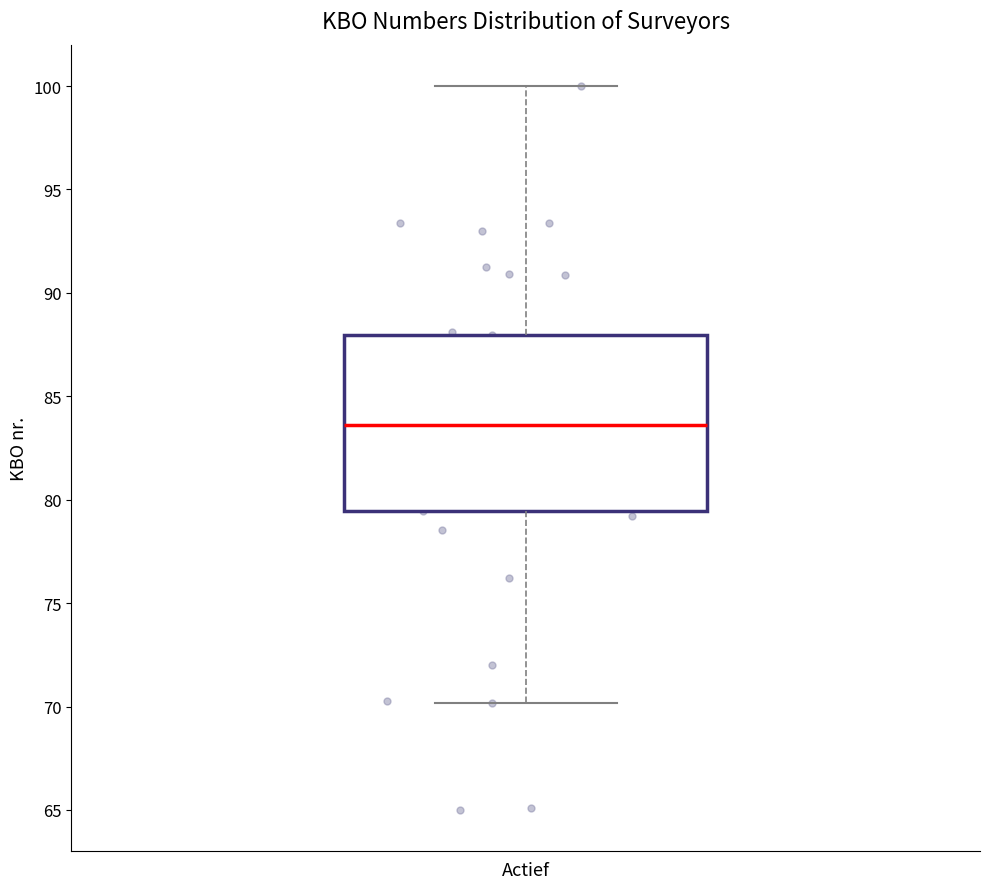

Read this box plot against the y-axis: the position of the median line, the range covered by the box, and the ends of both whiskers. The values are not printed on the chart, so give them approximately, as read against the axis.

median 83.5, box 79.5 to 88.0, whiskers 70.0 to 100.0